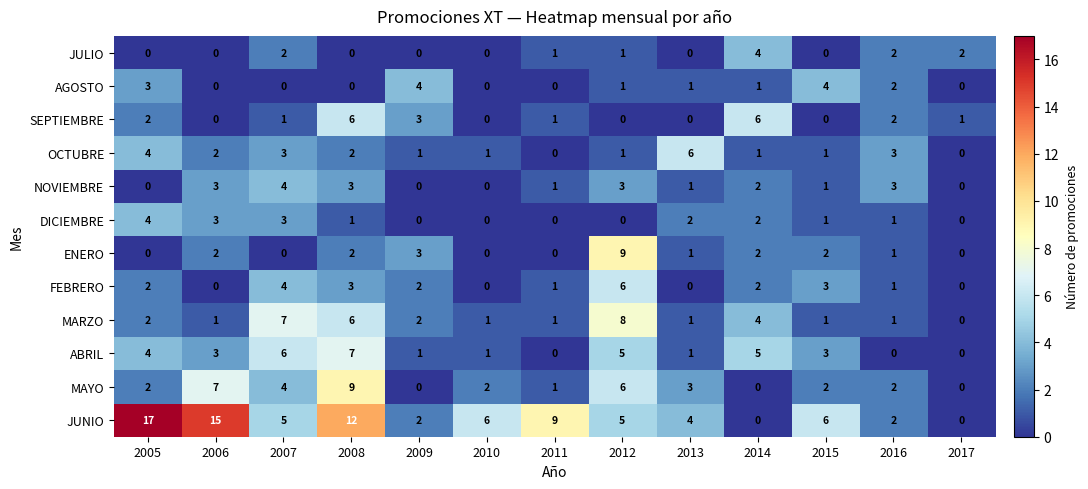

Which series has the largest range (max minus min)?

JUNIO